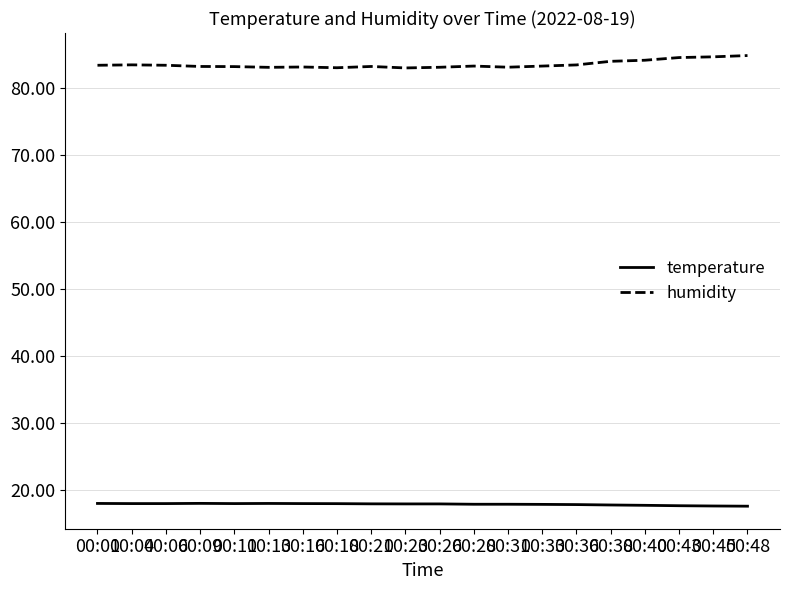

Is it true that humidity equals 51.2 at 00:45?

False